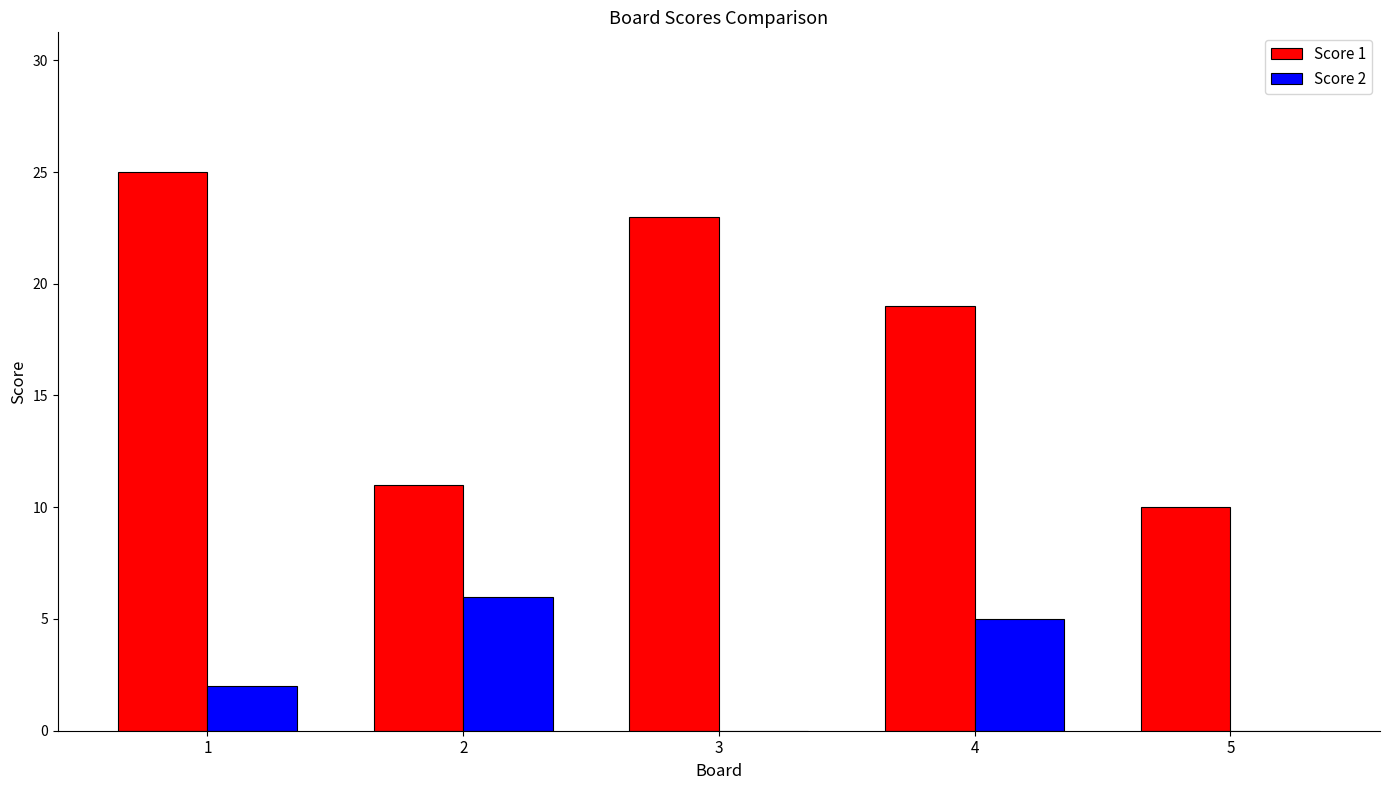

Is it true that Score 2 equals 9 at 2?

False